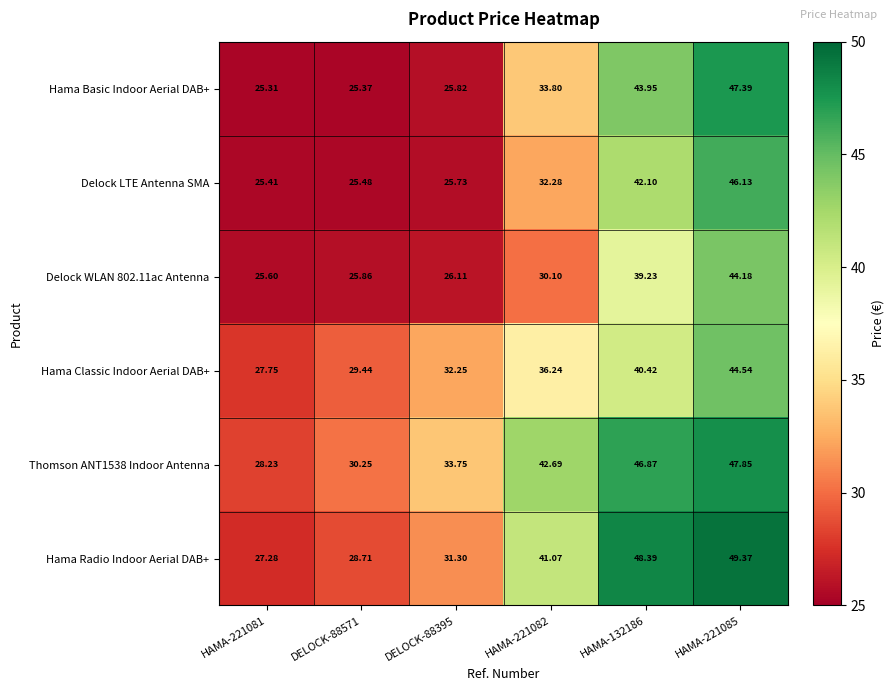

Which series has the largest range (max minus min)?

Hama Radio Indoor Aerial DAB+